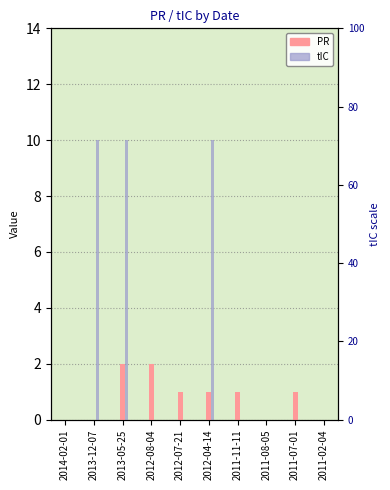

What is the difference between the second highest and minimum values in the PR series?

2